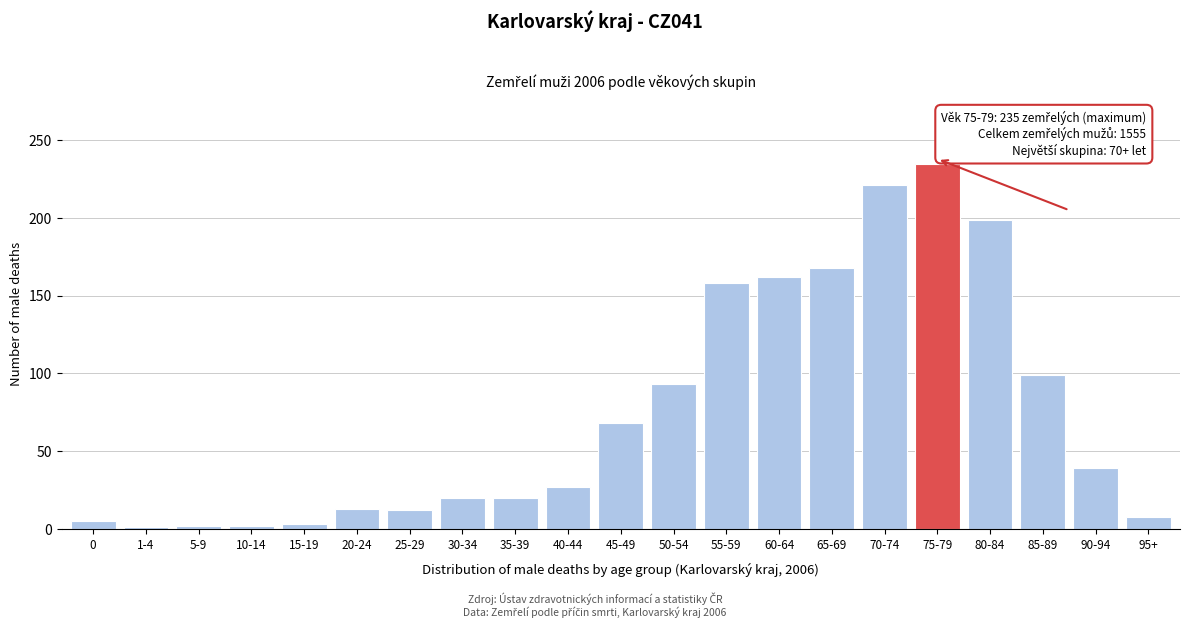

What is the label of the 11th bar from the left?

45-49